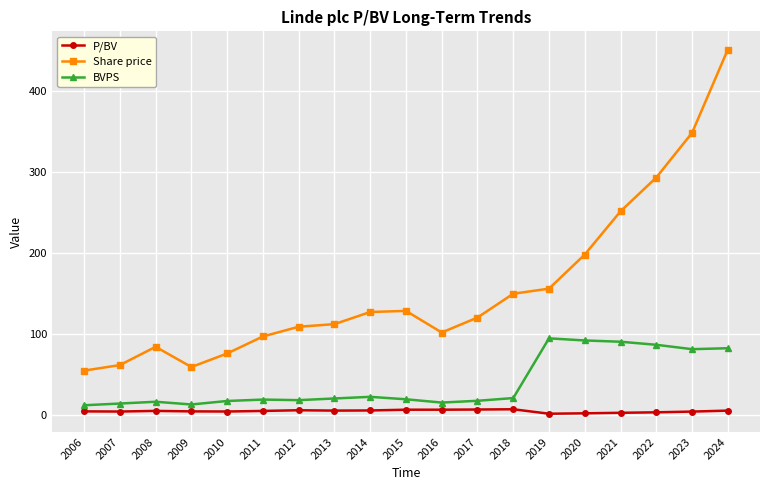

List the series in order of their overall mean, highest first.

Share price, BVPS, P/BV